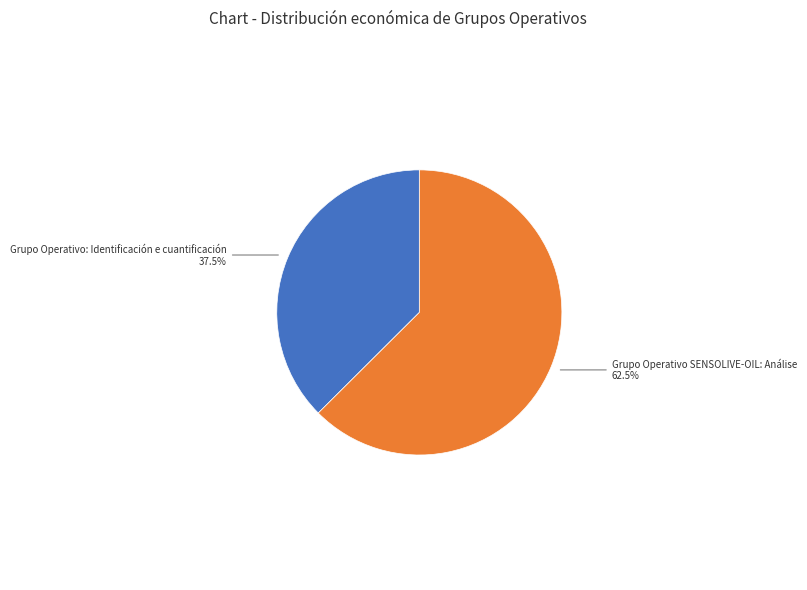

Is there any slice that represents more than half of the pie?

Yes